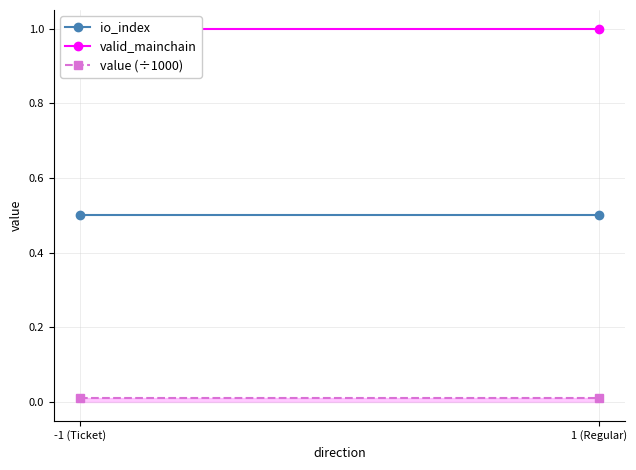

Reading right to left, list all the values displayed in this chart.

io_index: 0.5	0.5
valid_mainchain: 1.0	1.0
value (÷1000): 0.0	0.0